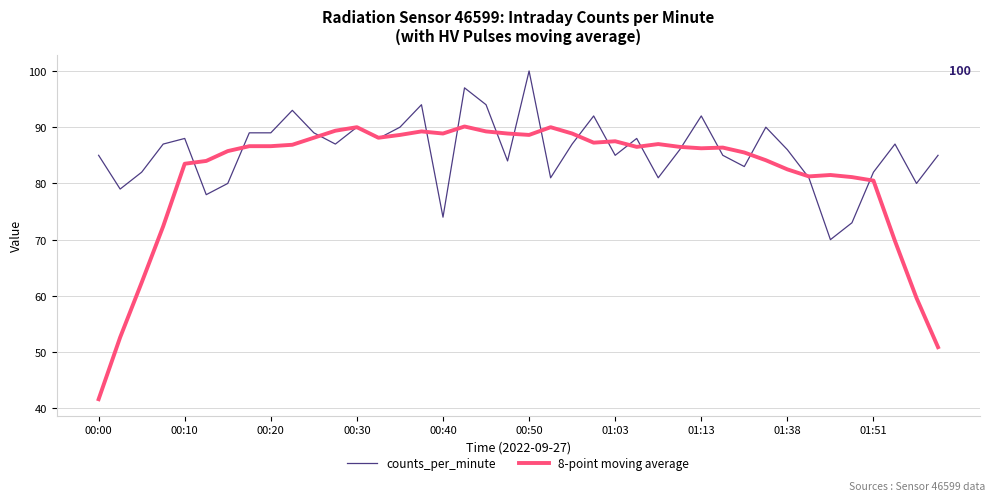

What is the lowest value of the counts_per_minute series?

70.0